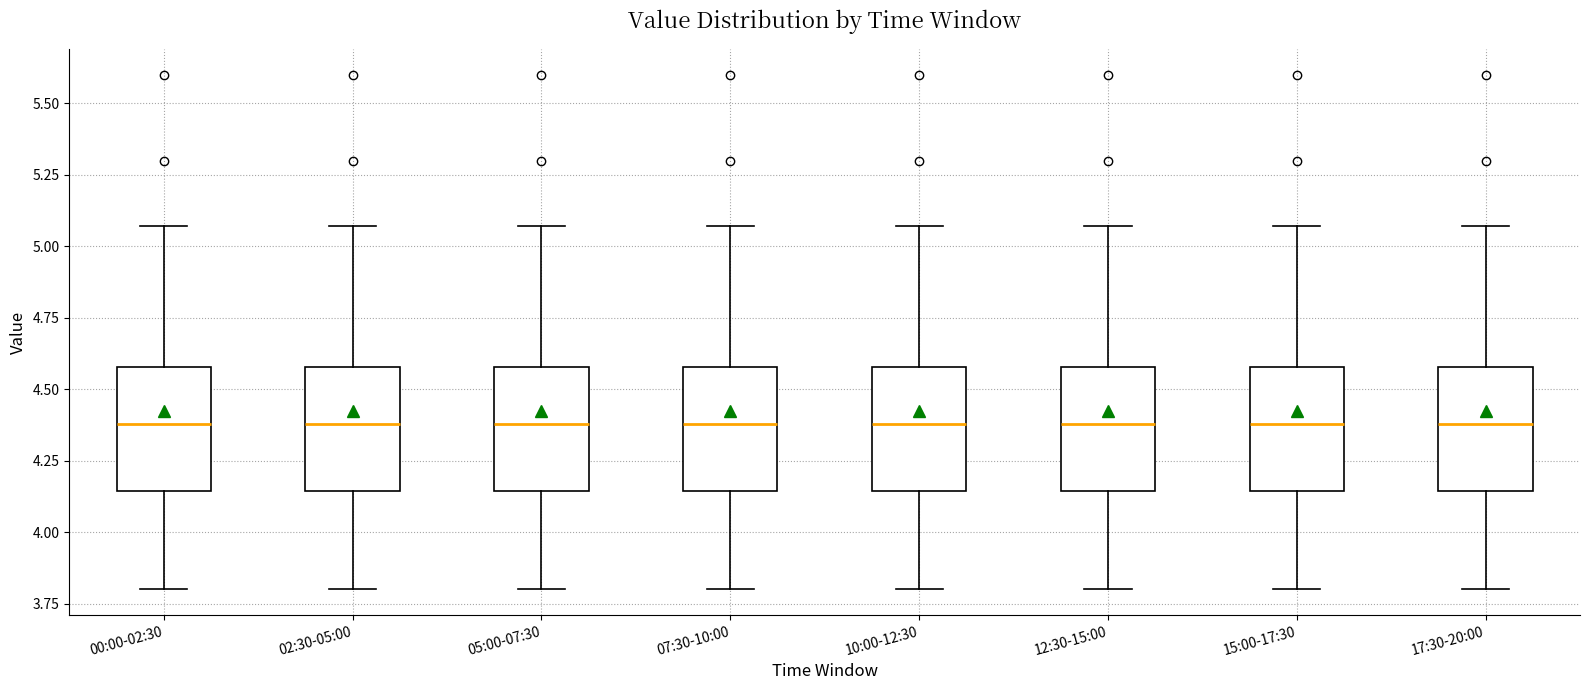

Reading left to right, transcribe this box plot: for each box, give where its median line is, the range the box spans, and where its two whiskers end, as read against the y-axis. The values are not printed on the chart, so give them approximately, as read against the axis.

00:00-02:30: median 4.40, box 4.15 to 4.60, whiskers 3.80 to 5.05
02:30-05:00: median 4.40, box 4.15 to 4.60, whiskers 3.80 to 5.05
05:00-07:30: median 4.40, box 4.15 to 4.60, whiskers 3.80 to 5.05
07:30-10:00: median 4.40, box 4.15 to 4.60, whiskers 3.80 to 5.05
10:00-12:30: median 4.40, box 4.15 to 4.60, whiskers 3.80 to 5.05
12:30-15:00: median 4.40, box 4.15 to 4.60, whiskers 3.80 to 5.05
15:00-17:30: median 4.40, box 4.15 to 4.60, whiskers 3.80 to 5.05
17:30-20:00: median 4.40, box 4.15 to 4.60, whiskers 3.80 to 5.05